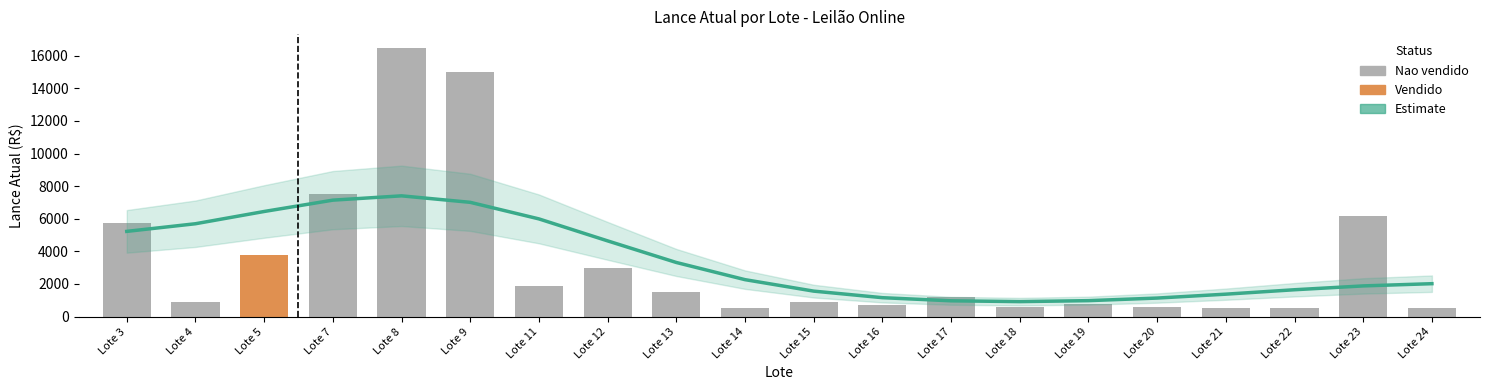

Which category has the lowest value across all series?

Lote 18